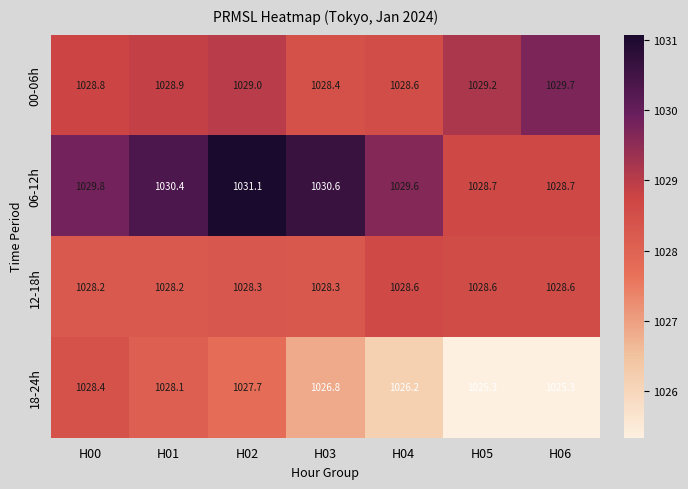

What is the average value of the 00-06h series?

1028.9